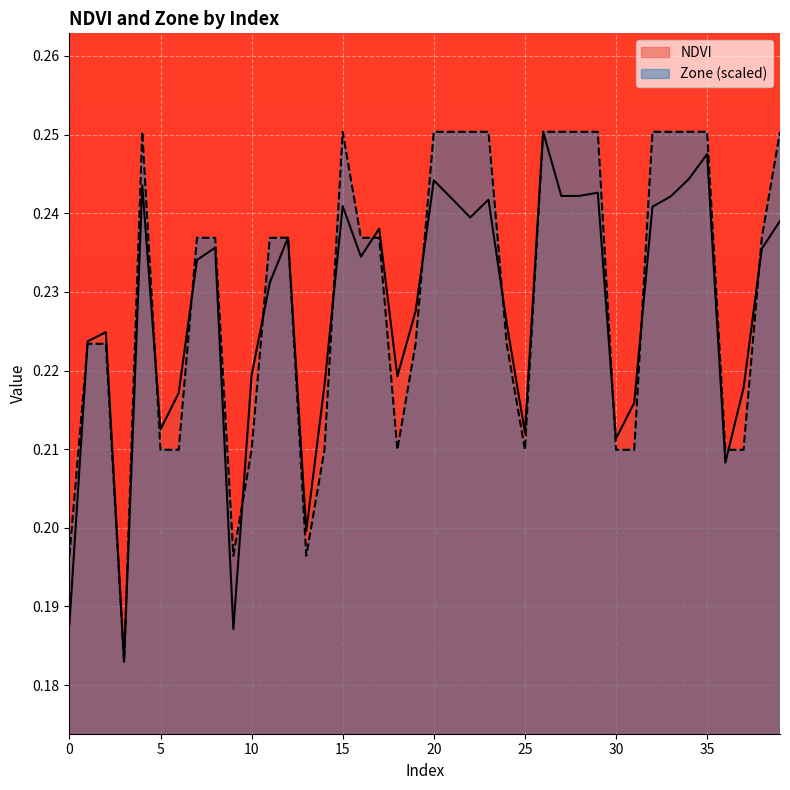

At which category is the sum across all series the highest?

26